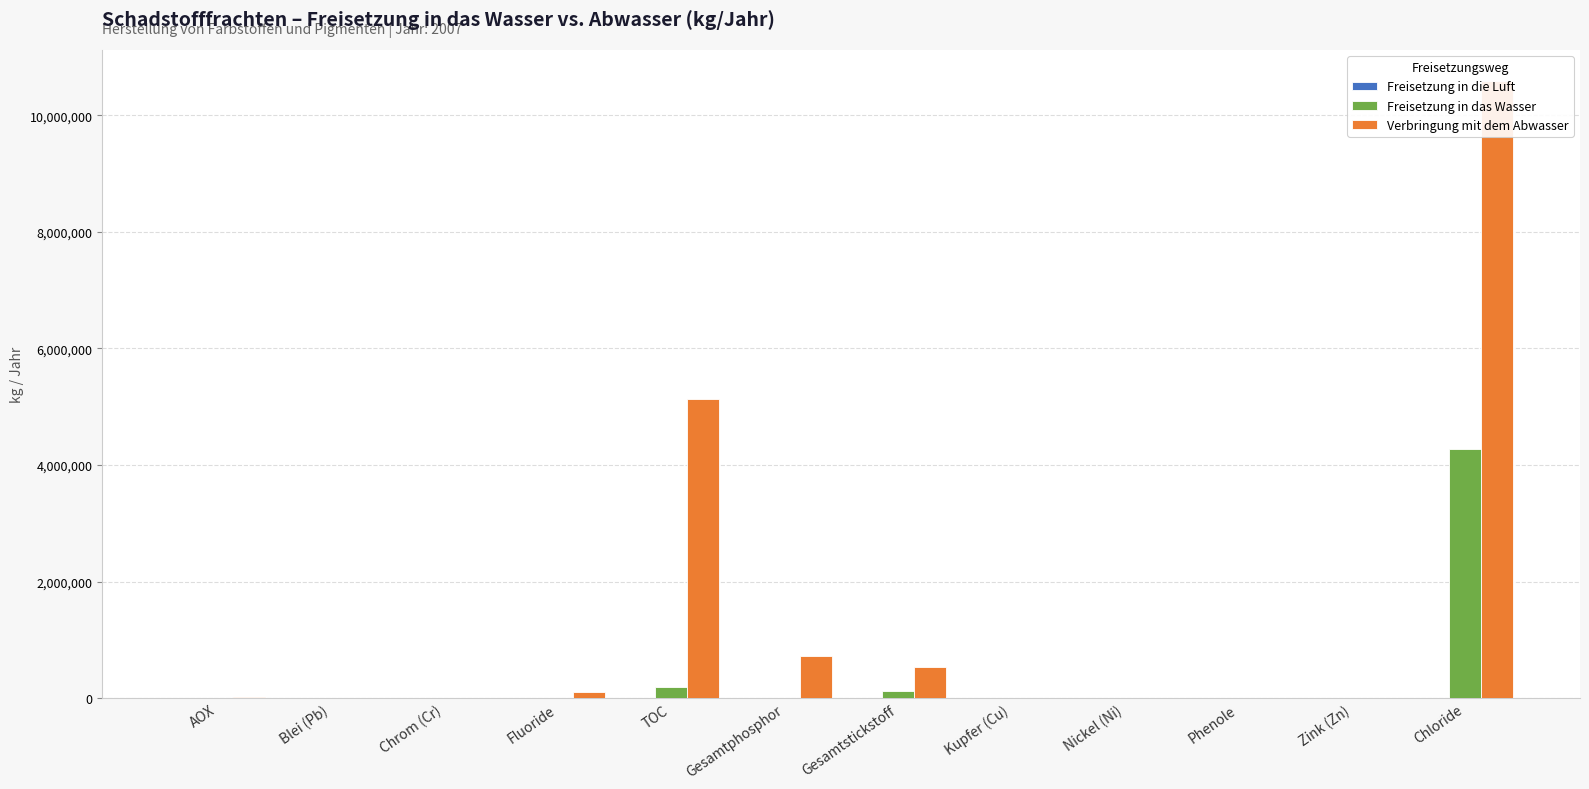

At which category does the chart reach its minimum across all series?

AOX